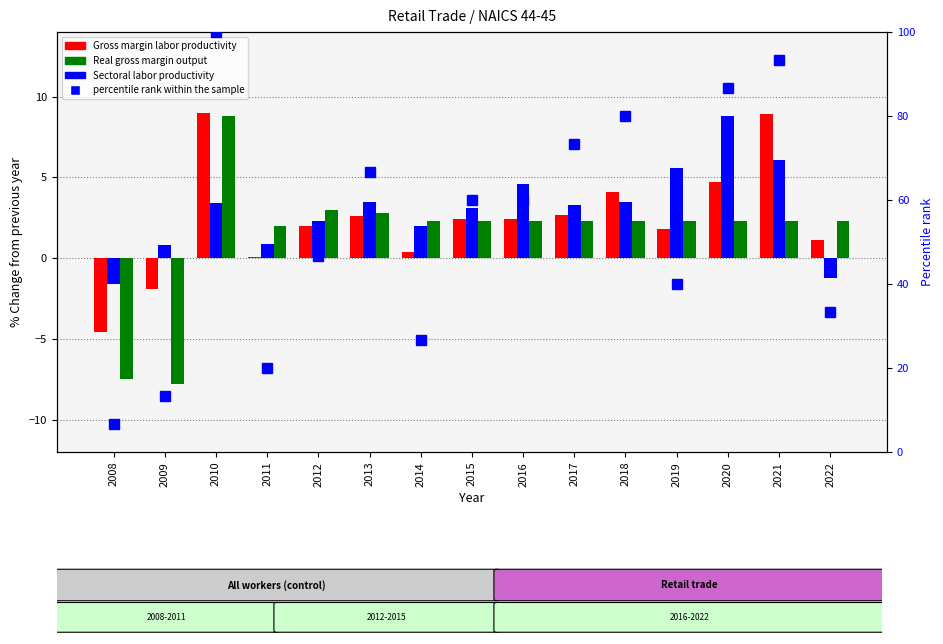

What are all the series names shown in the legend?

Gross margin labor productivity, Sectoral labor productivity, Real gross margin output, percentile rank within the sample